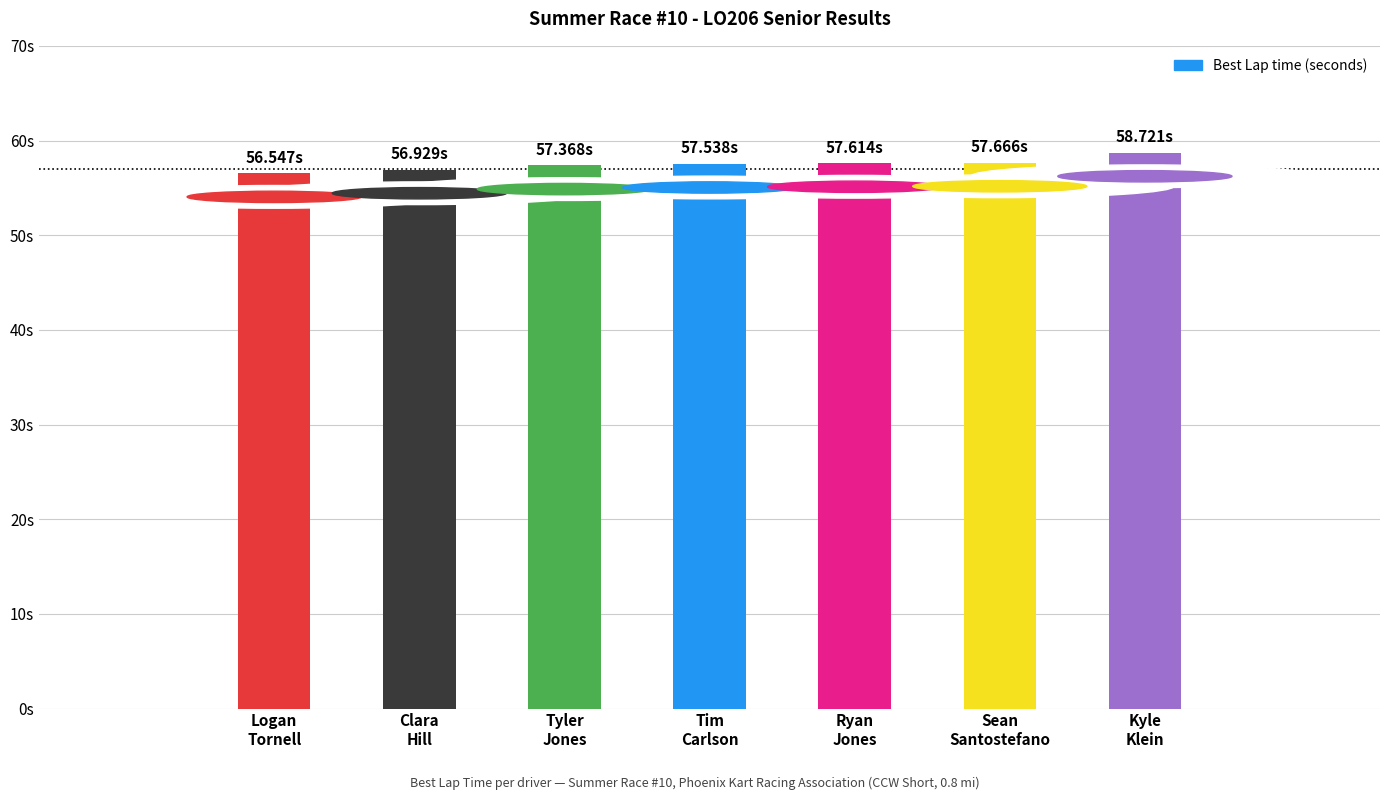

Does the chart contain any negative values?

No